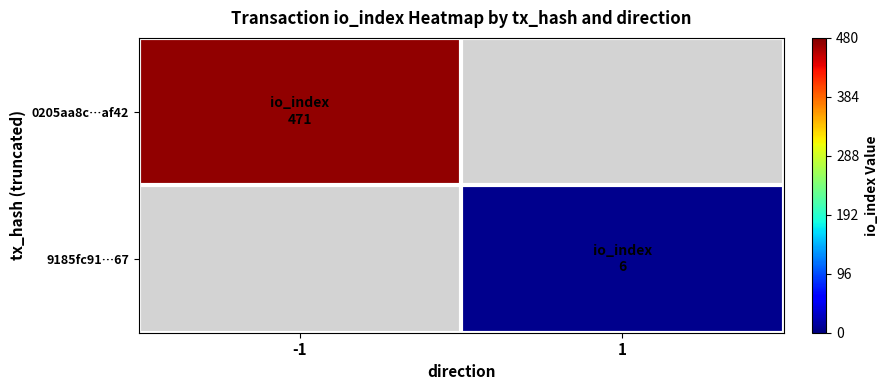

At how many categories does at least one series exceed 56?

1